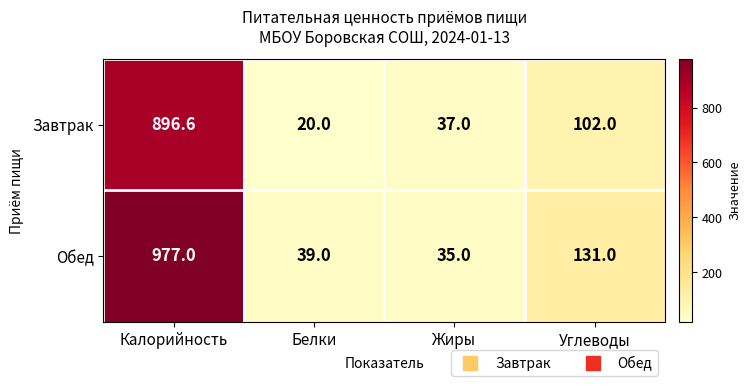

At which label is Обед closest to 506?

Углеводы